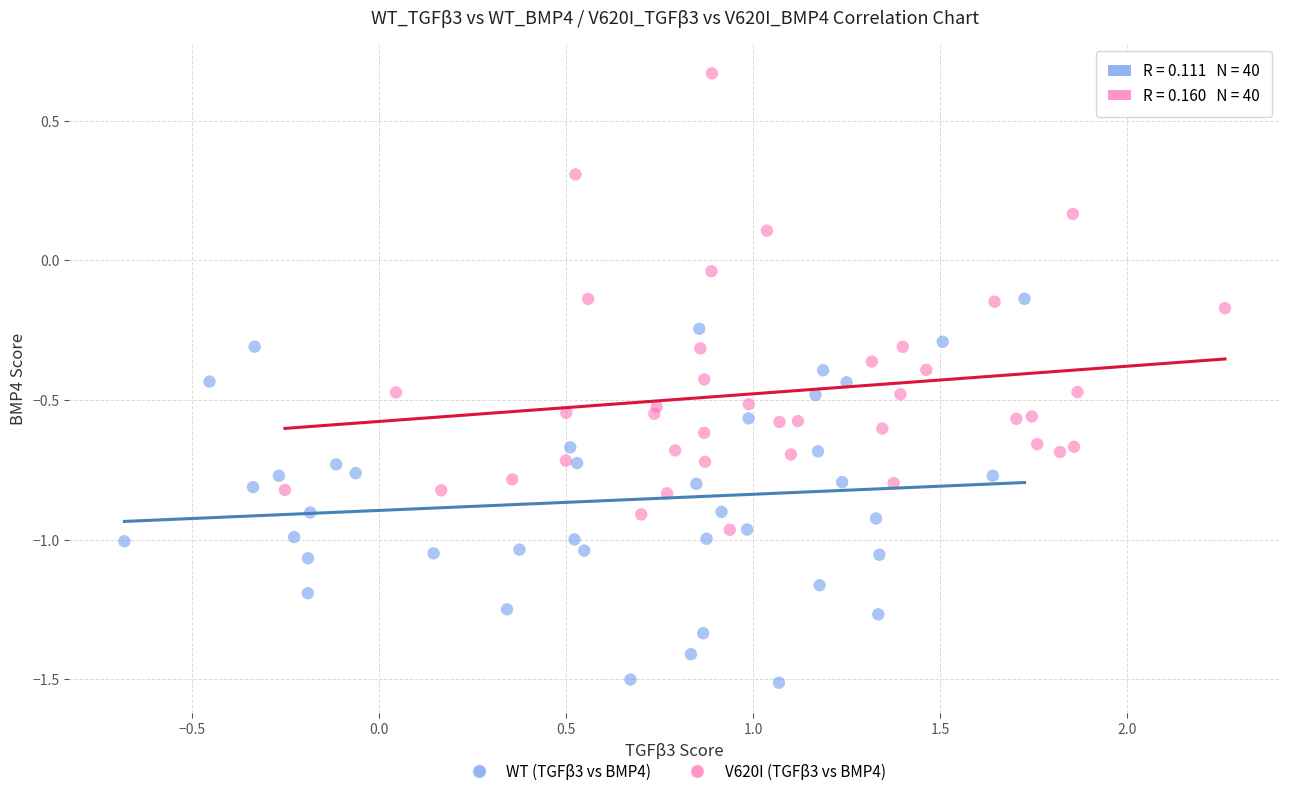

Which series contains the highest Y value?

V620I (TGFβ3 vs BMP4)